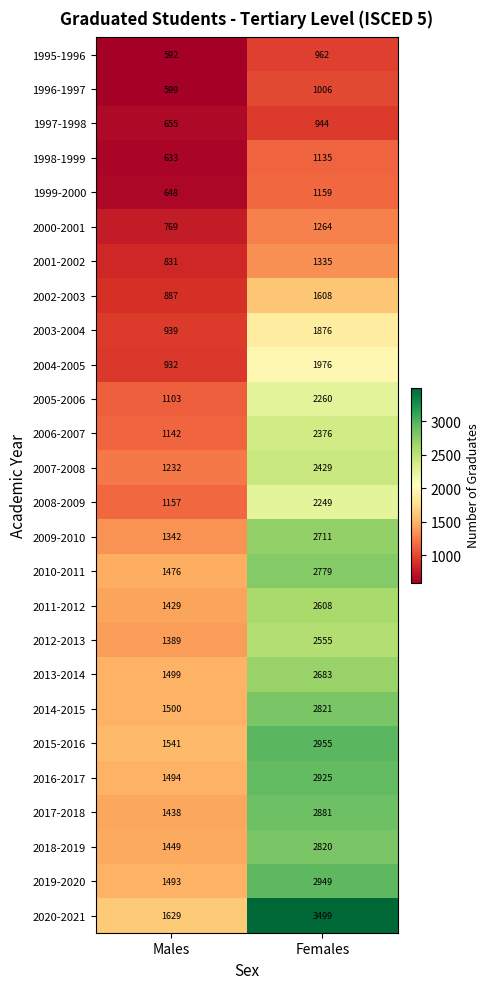

At which label is 2015-2016 closest to 2248?

Males